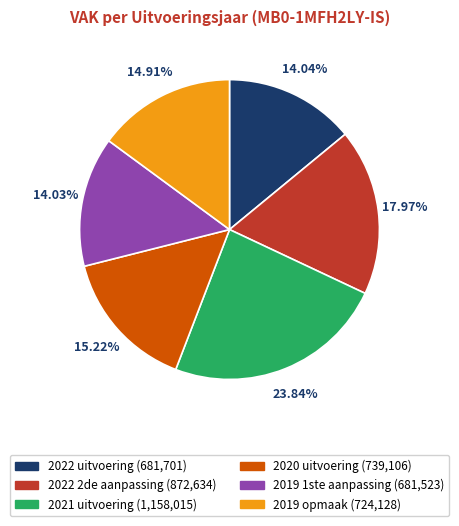

Is it true that 2022 uitvoering is 14% of the pie?

True